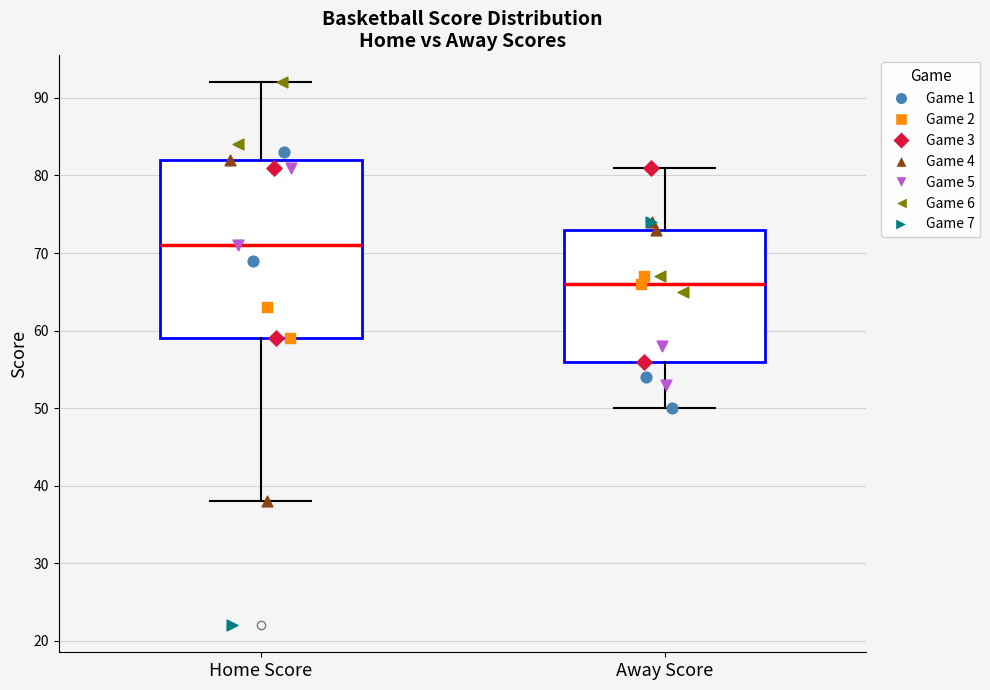

Which box is the tallest, from its lower edge to its upper edge?

Home Score